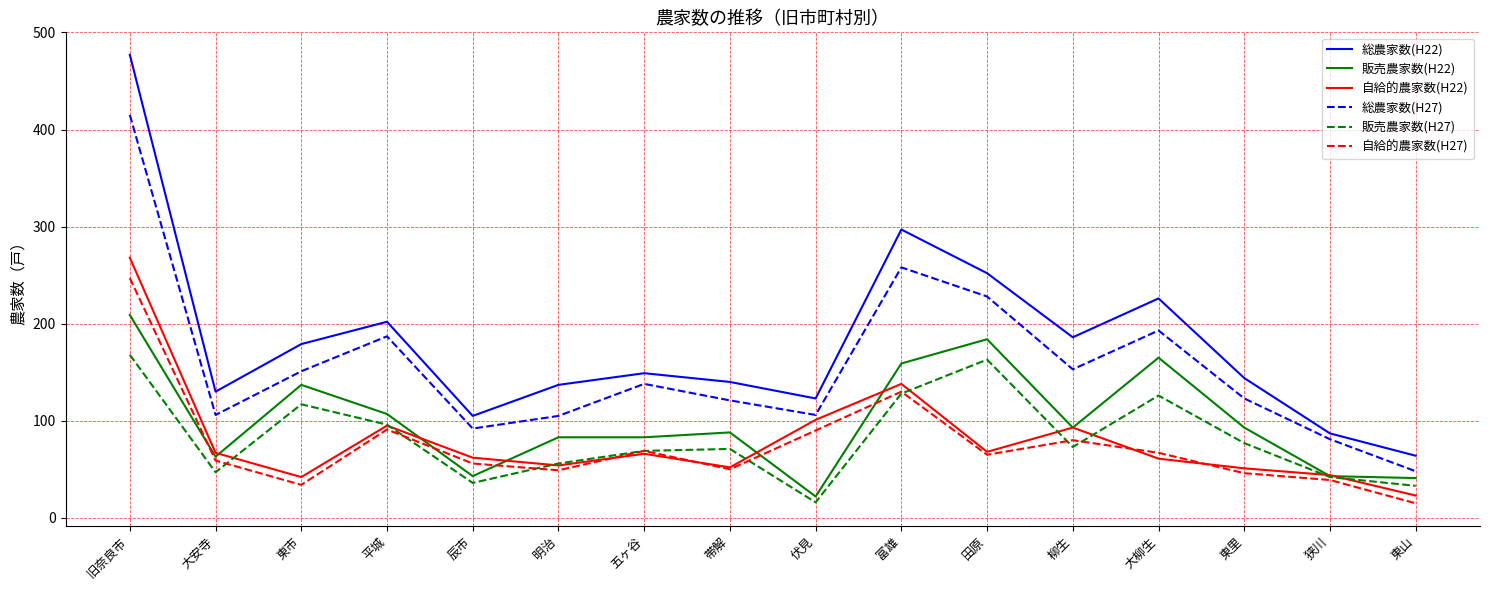

After their last crossing, which series has the higher values: 自給的農家数(H27) or 自給的農家数(H22)?

自給的農家数(H22)